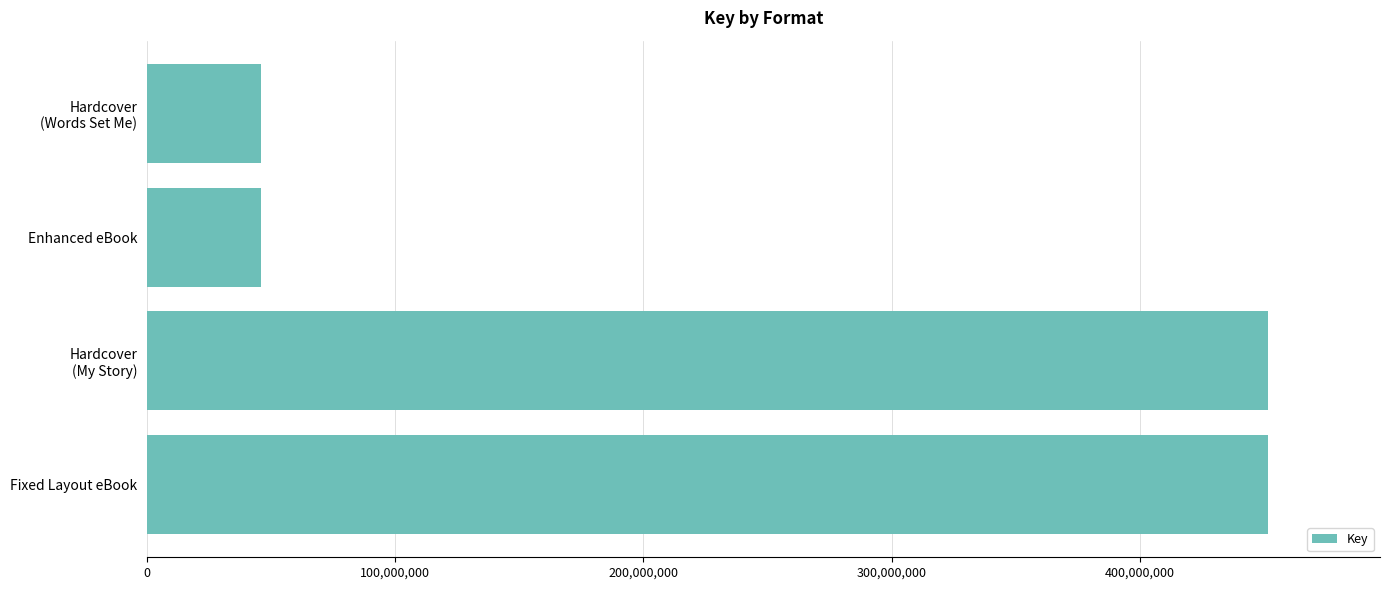

How many values are between 46145720 and 451562439?

4